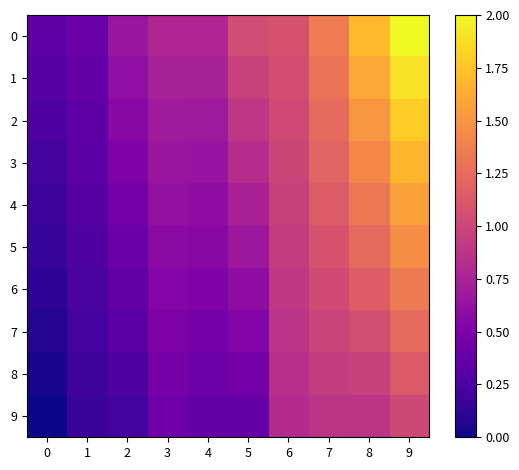

At how many categories does at least one series exceed 0?

10